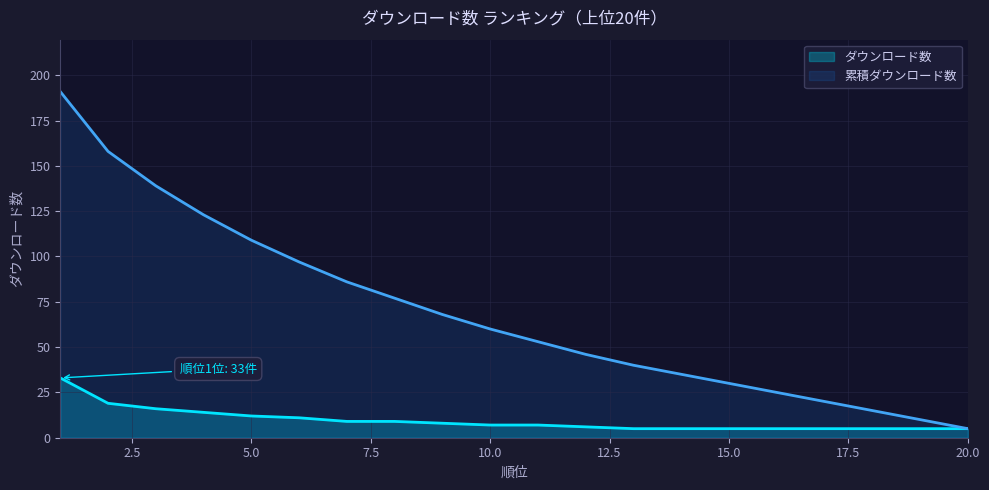

What is the value of the 11th point from the left?

7